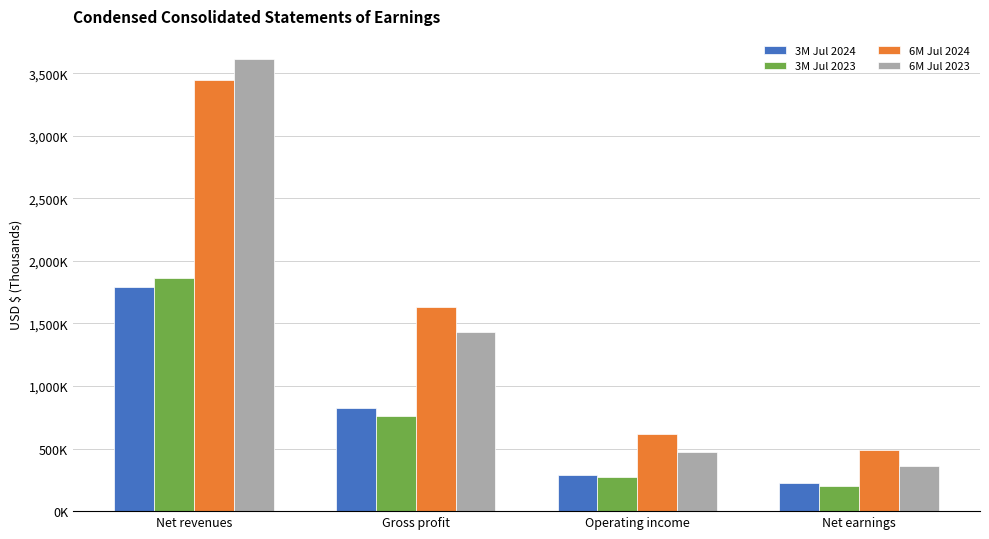

What are all the series names shown in the legend?

3M Jul 2024, 3M Jul 2023, 6M Jul 2024, 6M Jul 2023